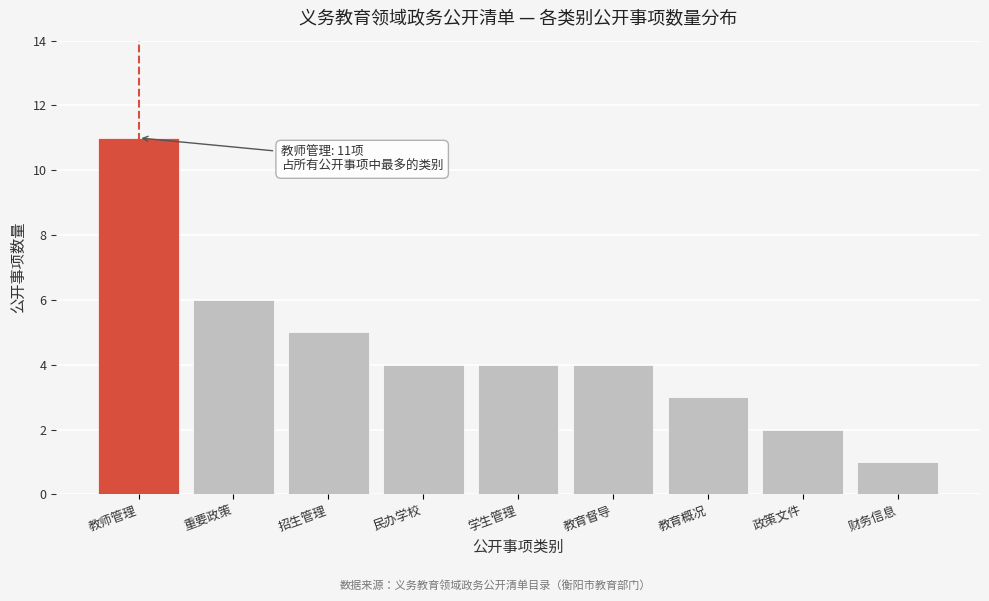

Reading right to left, what are all the values shown in this chart?

1	2	3	4	4	4	5	6	11